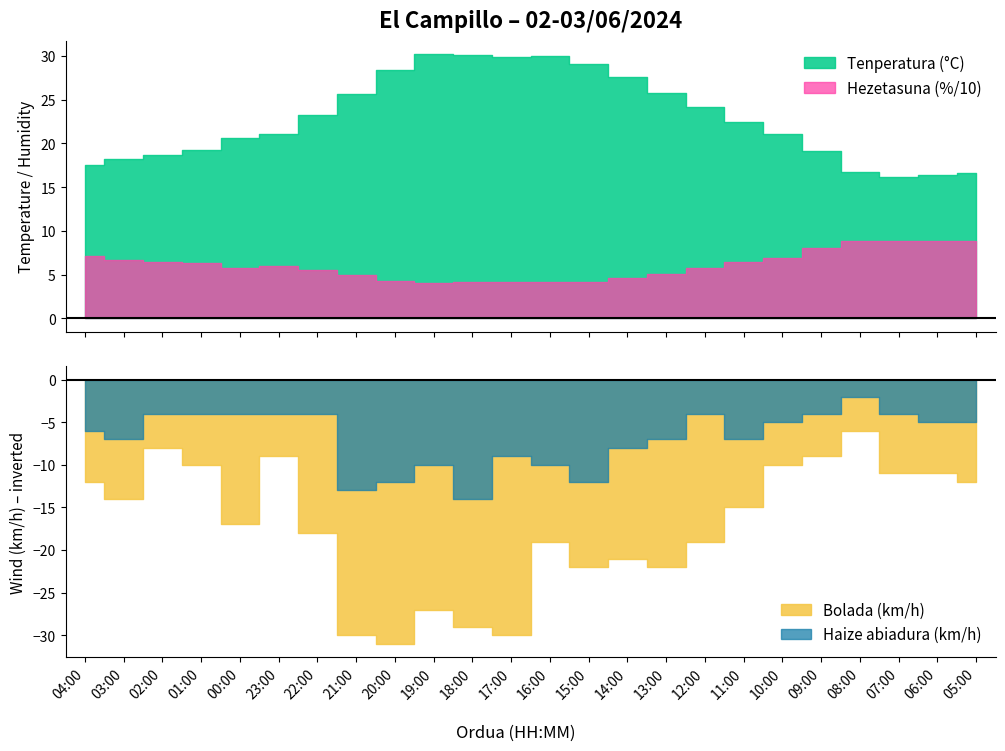

How many categories are shown in the chart?

24